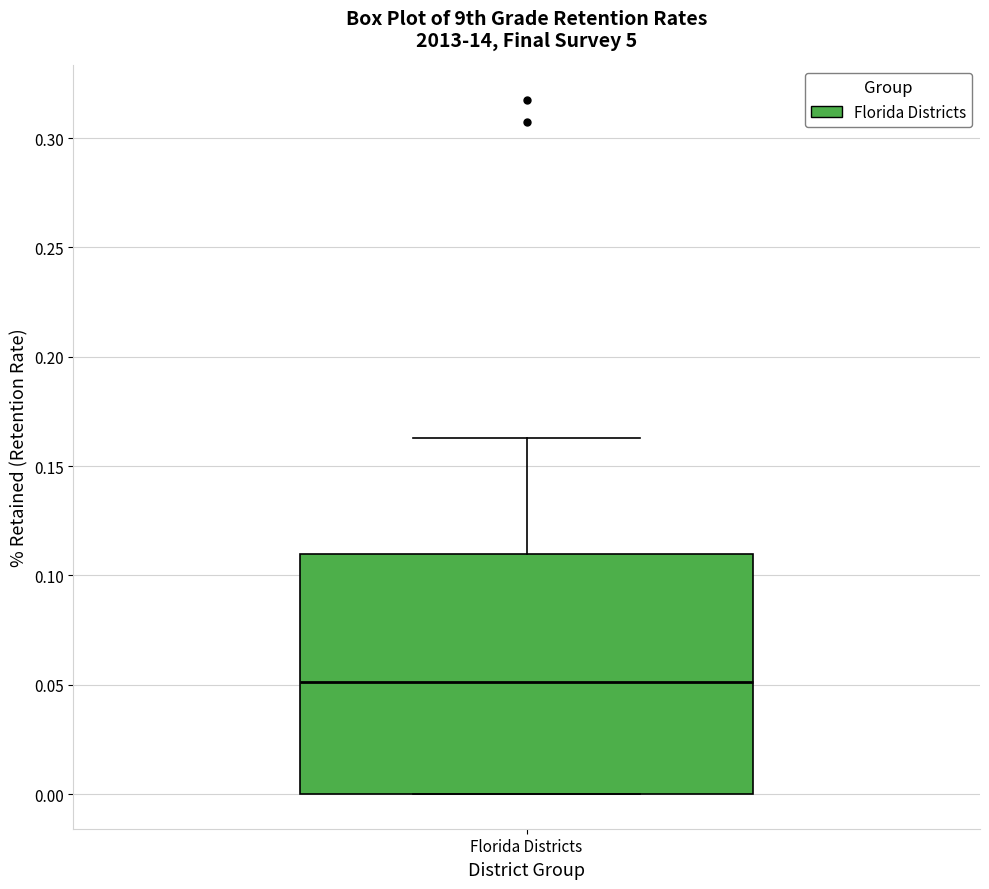

Where is the upper edge of the box for Florida Districts on the y-axis? The values are not printed on the chart, so give them approximately, as read against the axis.

0.110